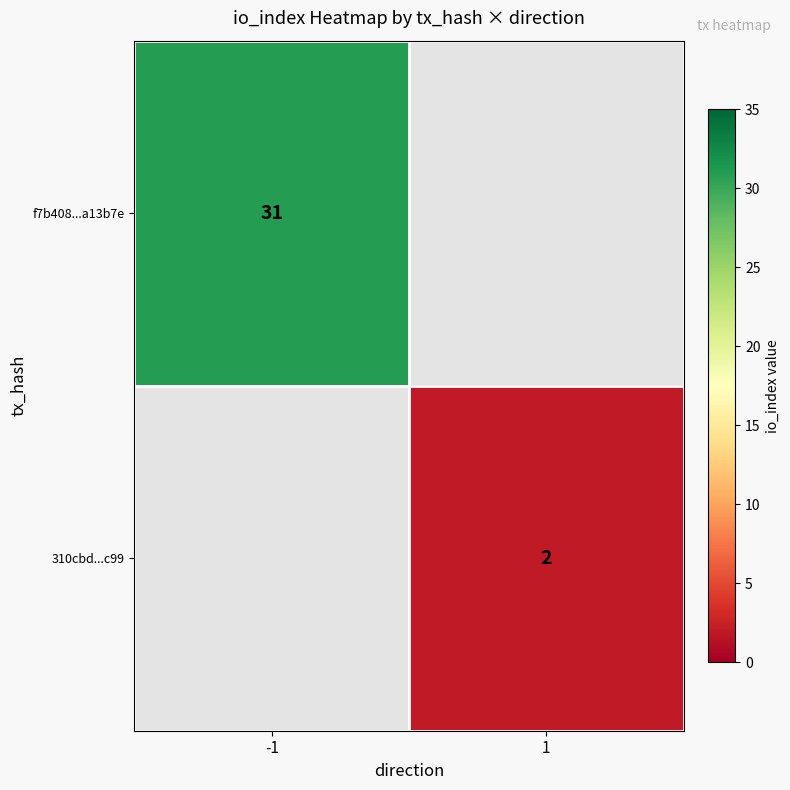

What is the total value across all series at -1?

31